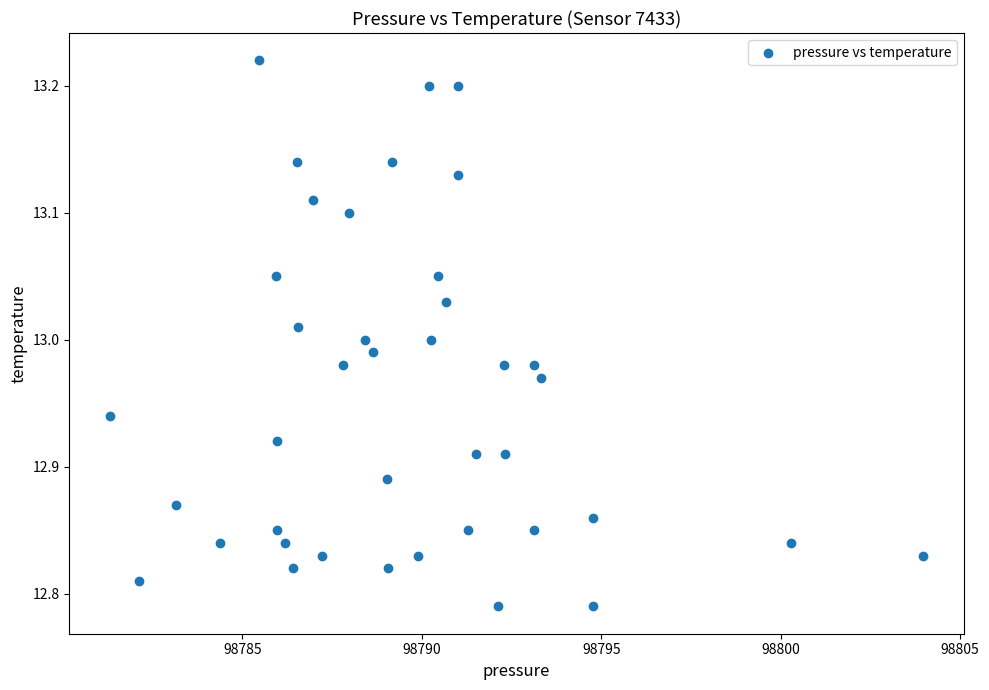

What is the range of X values (max minus min)?

22.7